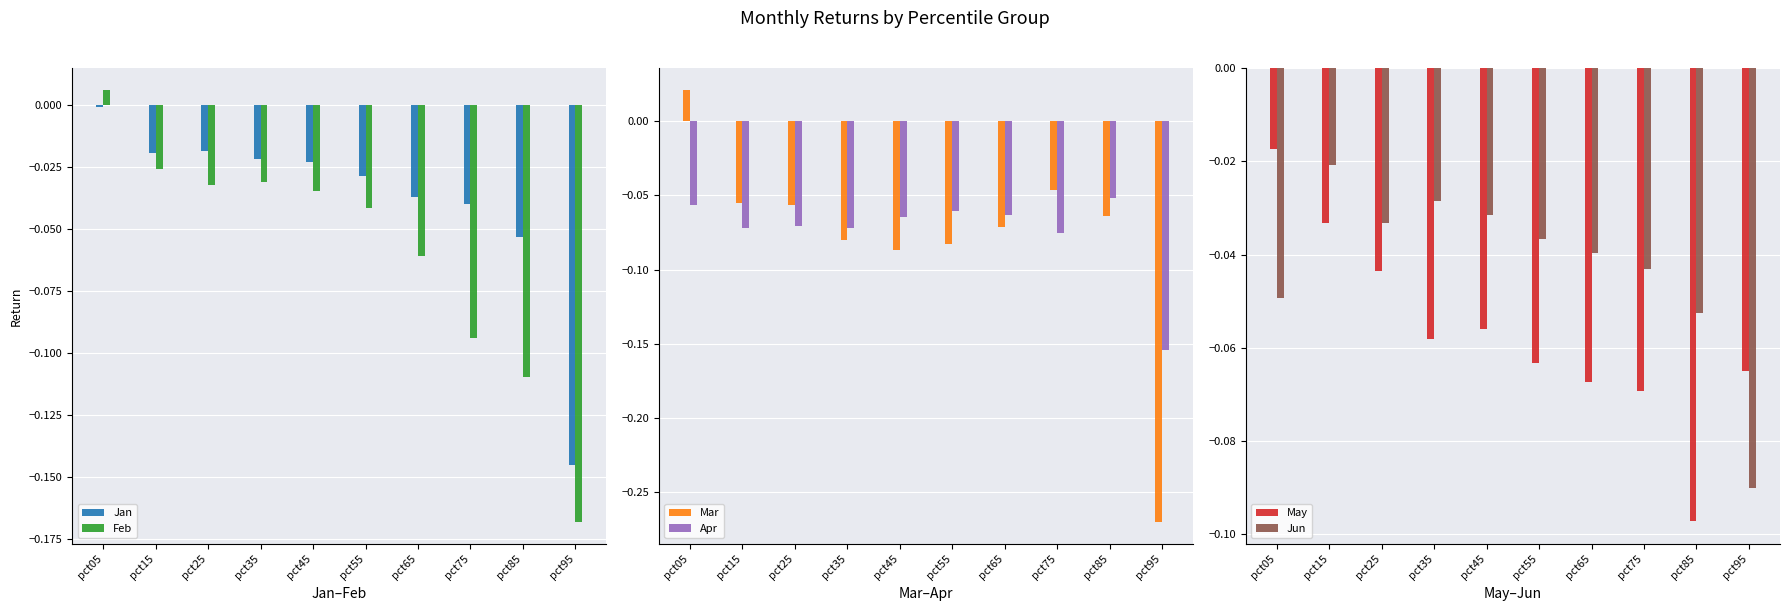

Rank the series at pct35 from highest to lowest value.

Jan, Jun, Feb, May, Apr, Mar